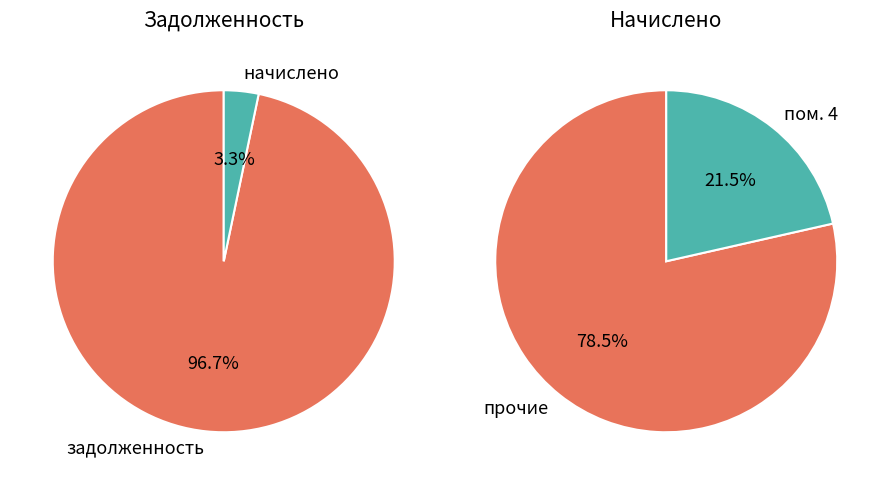

Which series changed the most between 6 and 8?

задолженность